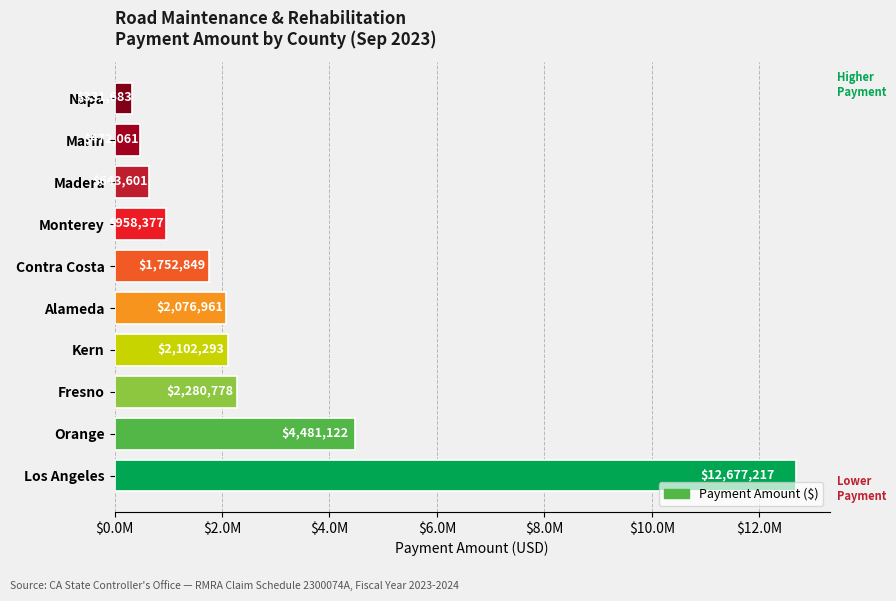

Rank the categories by value from lowest to highest.

Napa, Marin, Madera, Monterey, Contra Costa, Alameda, Kern, Fresno, Orange, Los Angeles